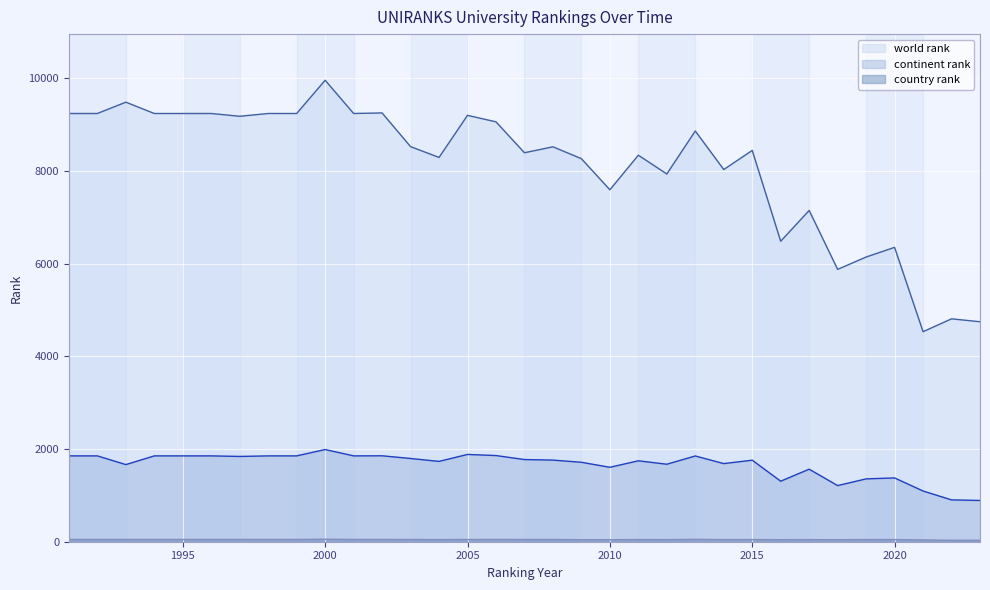

At which category does the chart reach its peak across all series?

2000